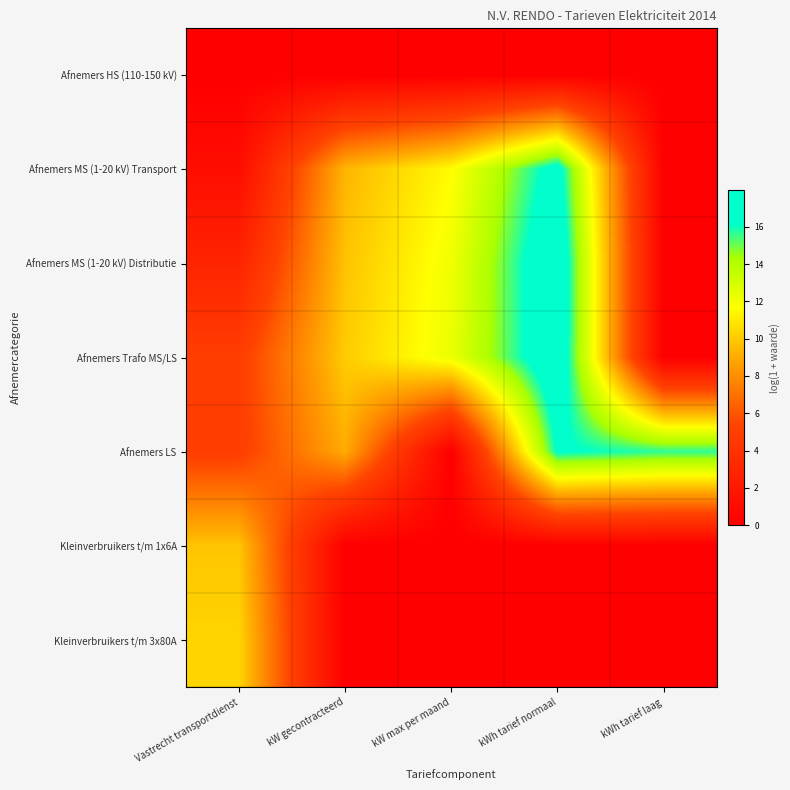

Which label corresponds to the largest value in the chart?

kWh tarief normaal